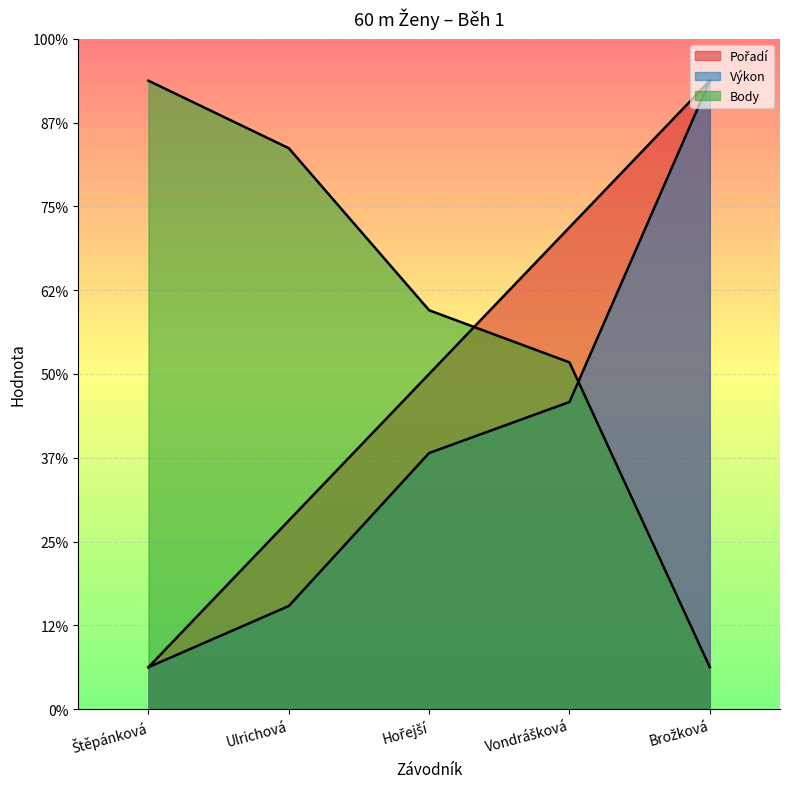

At which label does Výkon first exceed 305?

Hořejší